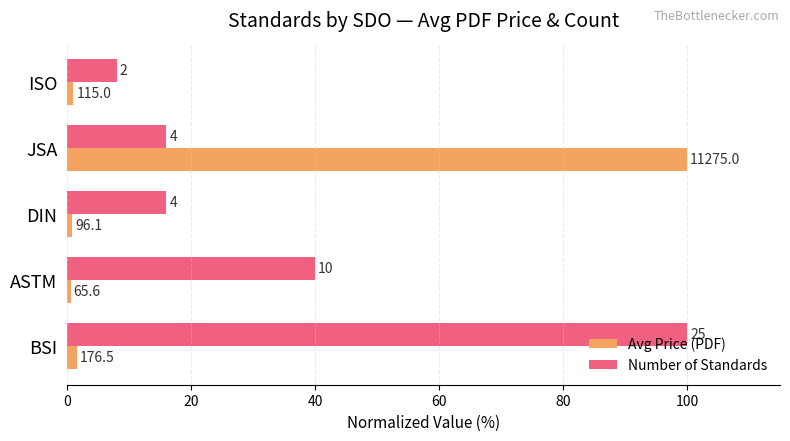

What is the highest value of the Avg Price (PDF) series?

100.0